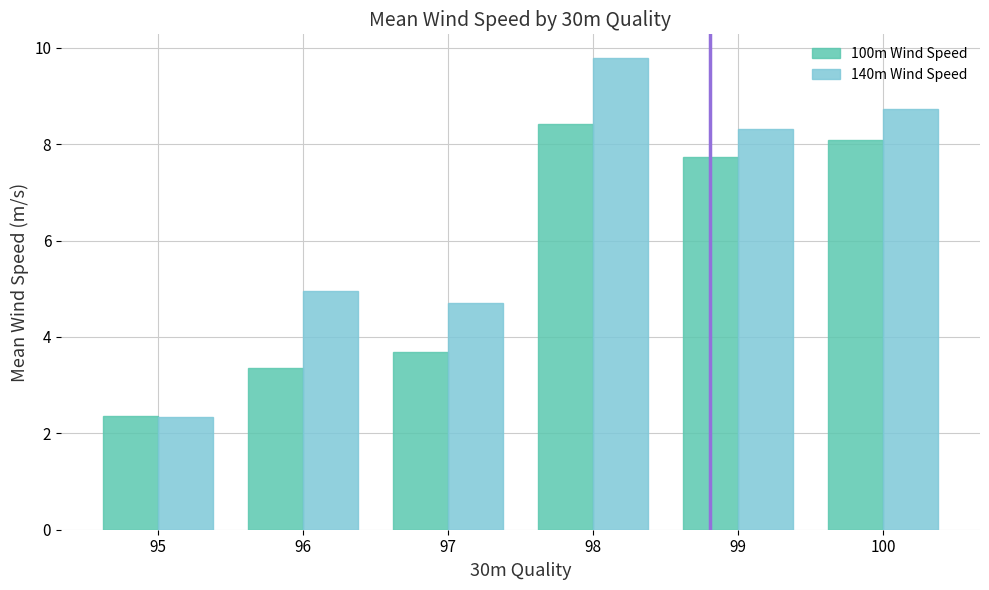

At which category is the sum across all series the highest?

98